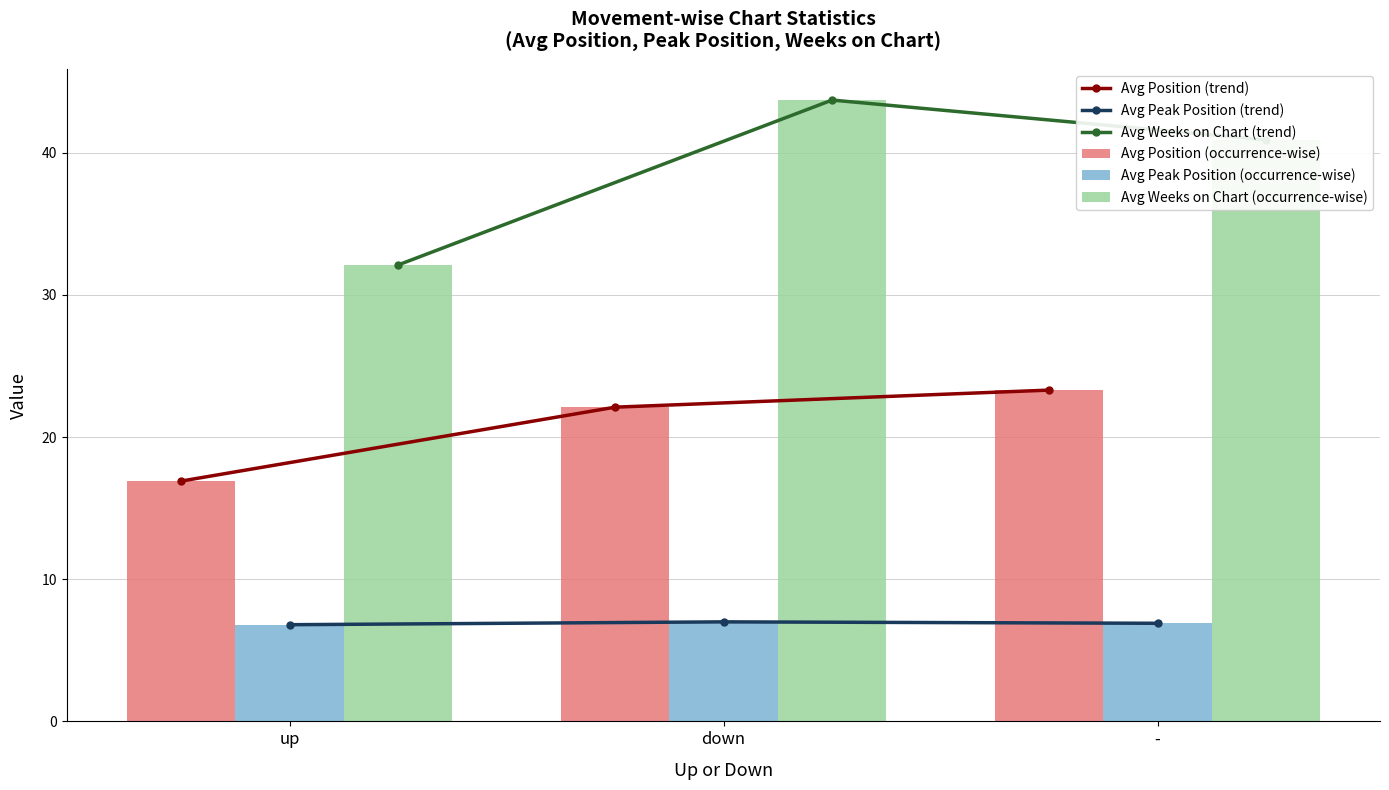

What is the difference between the Avg Weeks on Chart (trend) values at up and -?

8.8